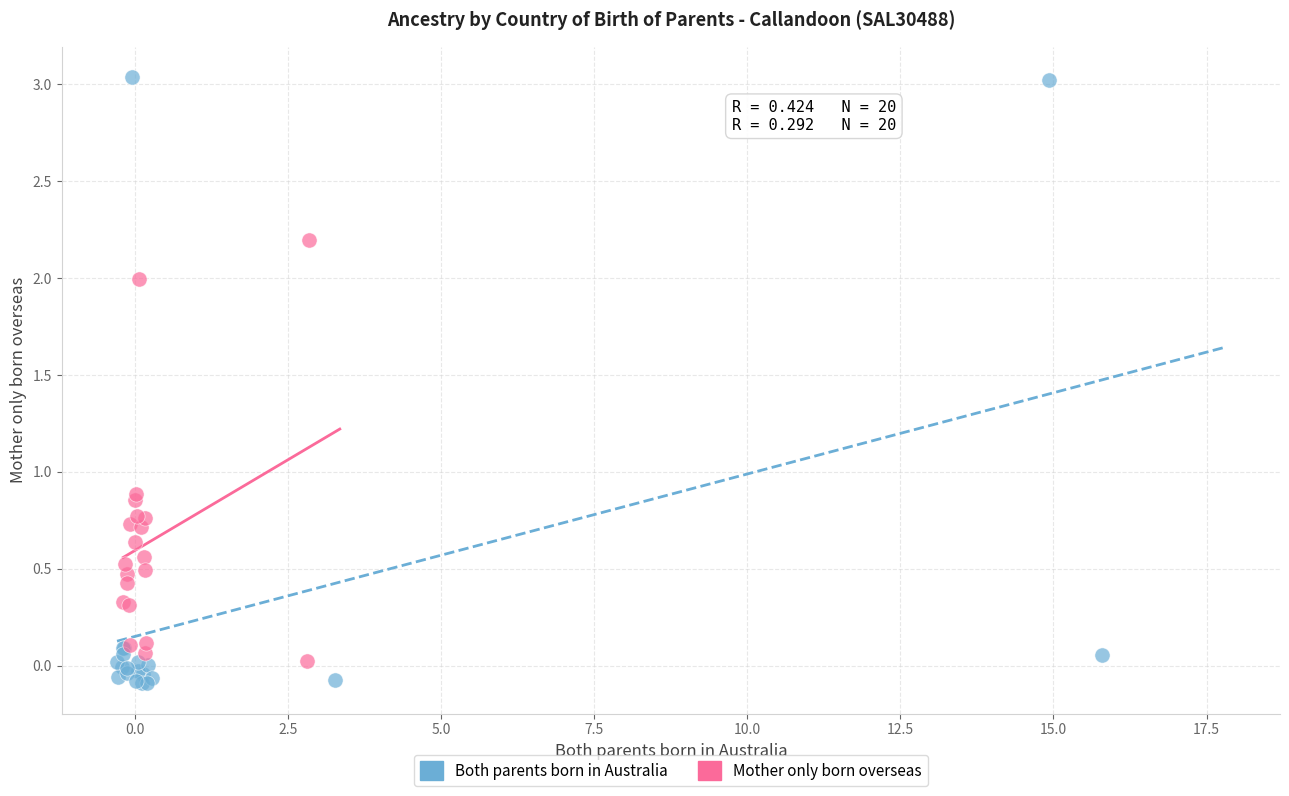

Which series has the widest spread of Y values?

Both parents born in Australia